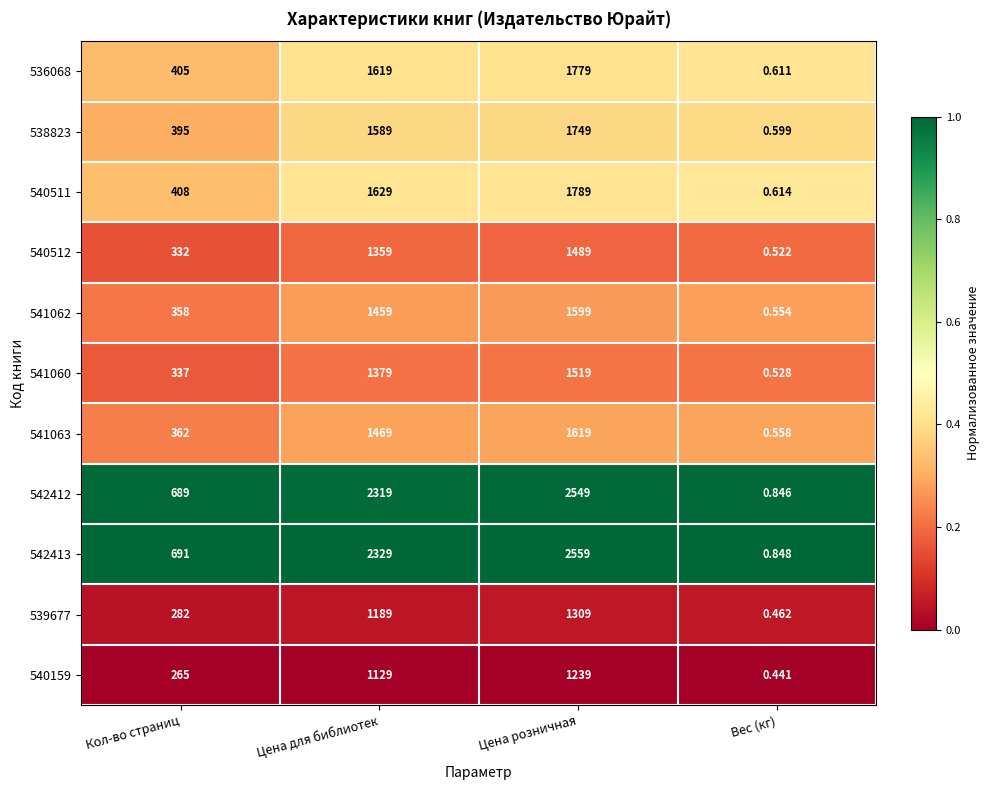

Where is 542412 nearest to the value 1274?

Кол-во страниц